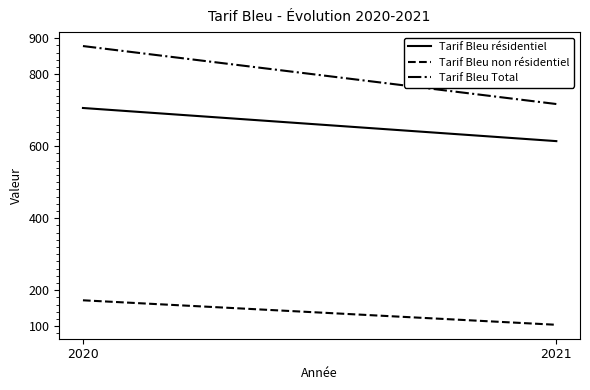

Rank the categories by Tarif Bleu résidentiel value from lowest to highest.

2021, 2020